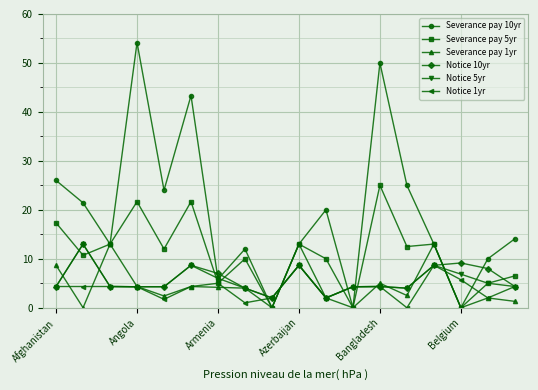

Which series has the largest total across all categories?

Severance pay 10yr